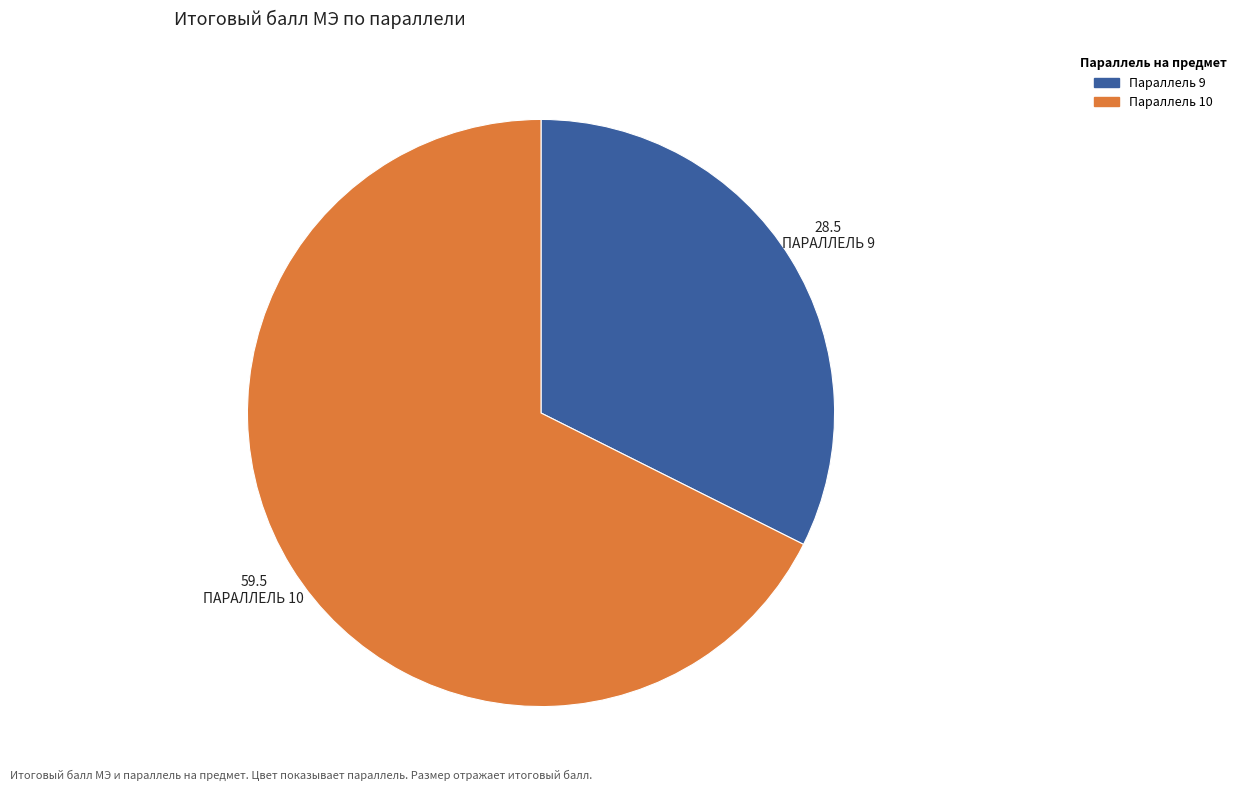

Is there any slice that represents more than half of the pie?

Yes